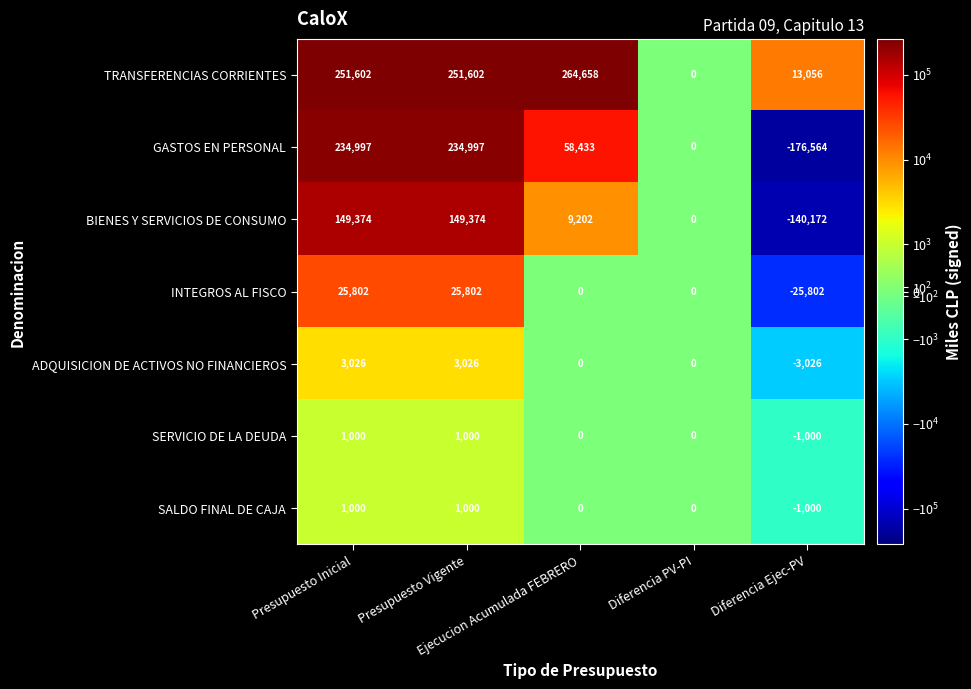

Which series has the largest range (max minus min)?

GASTOS EN PERSONAL